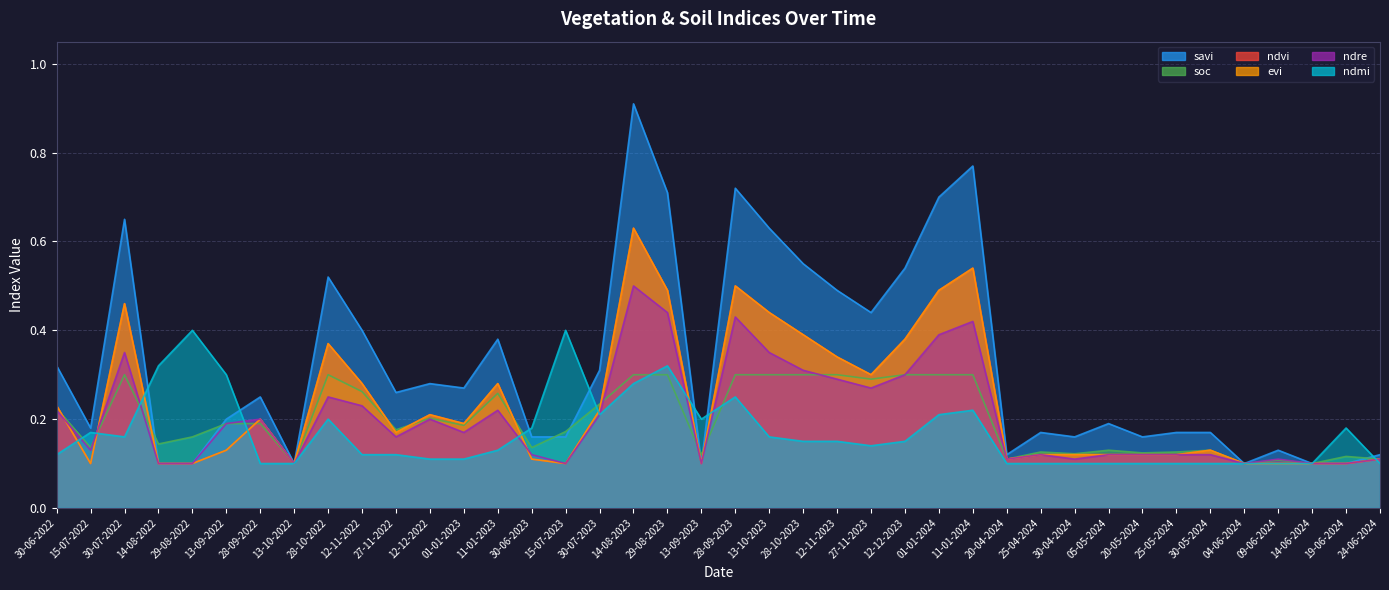

What is the label of the 28th point from the left?

11-01-2024